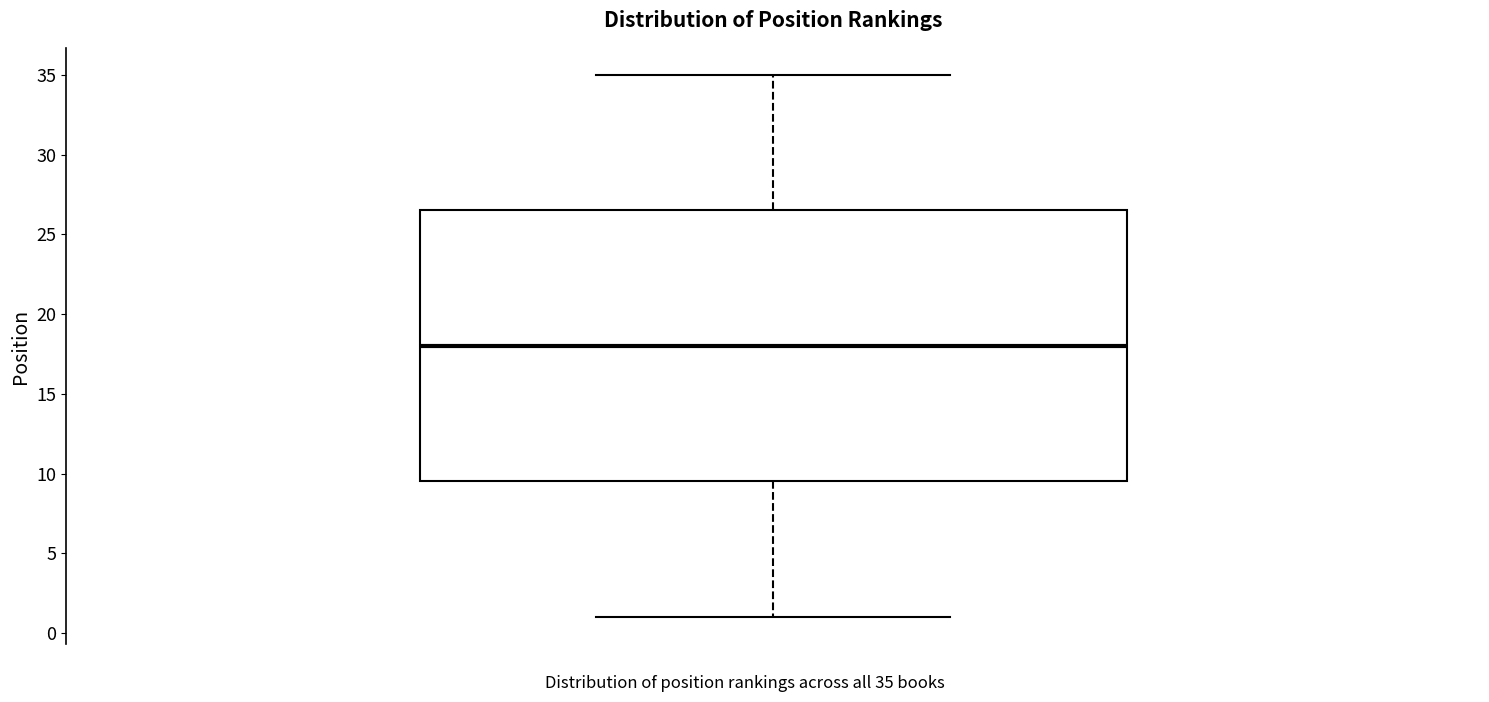

Read this box plot against the y-axis: the position of the median line, the range covered by the box, and the ends of both whiskers. The values are not printed on the chart, so give them approximately, as read against the axis.

median 18.0, box 9.5 to 26.5, whiskers 1.0 to 35.0